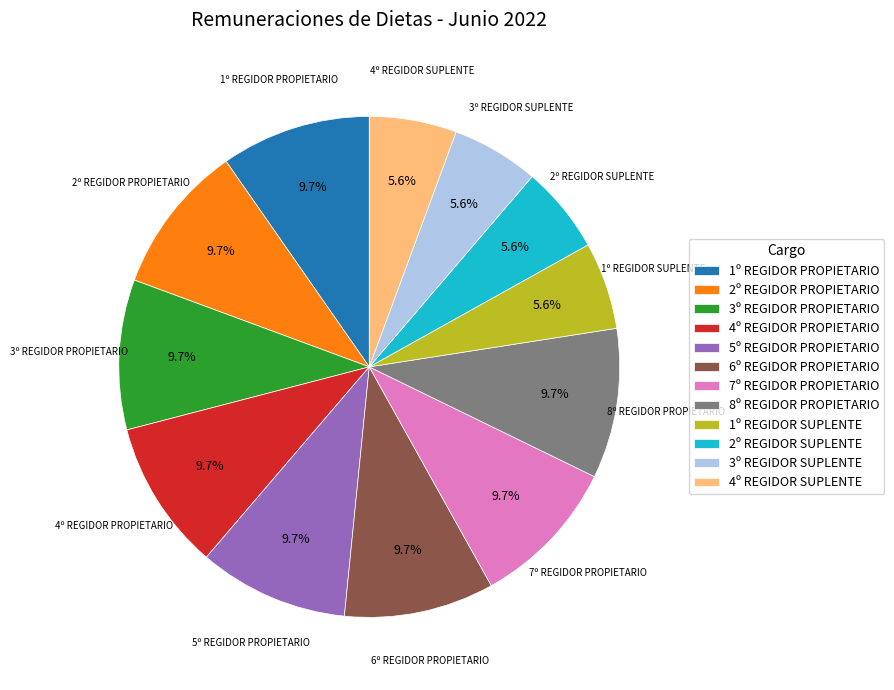

Is it true that 3º REGIDOR PROPIETARIO is 4% of the pie?

False